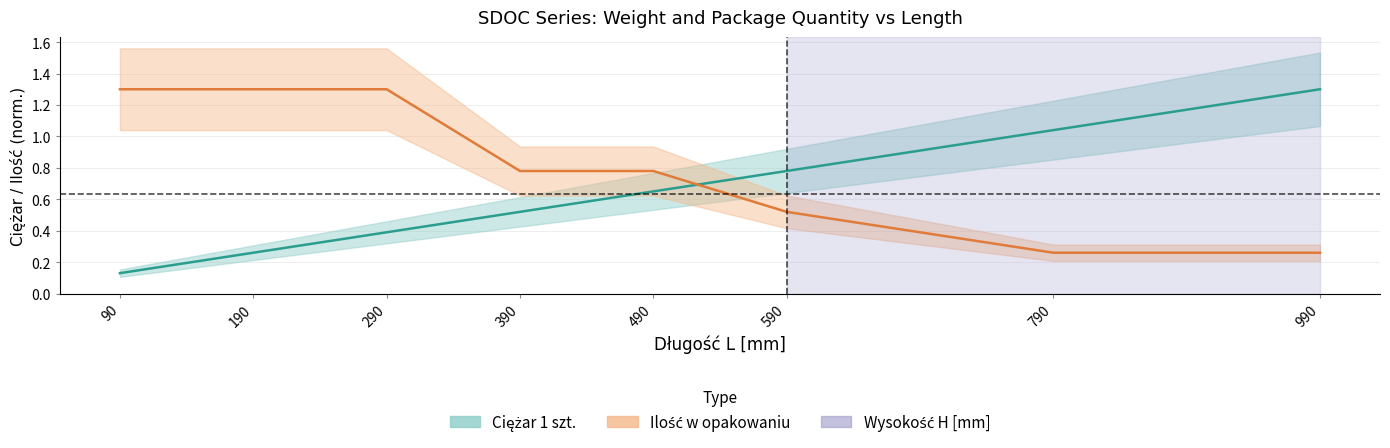

Count the number of categories in the chart.

8